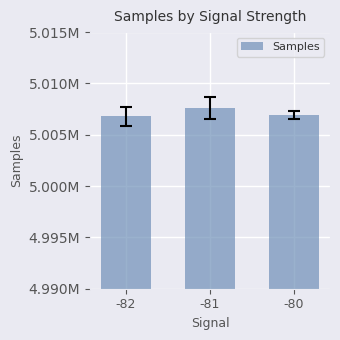

Reading left to right, transcribe all the data shown in this chart.

5006806.0	5007599.0	5006916.2